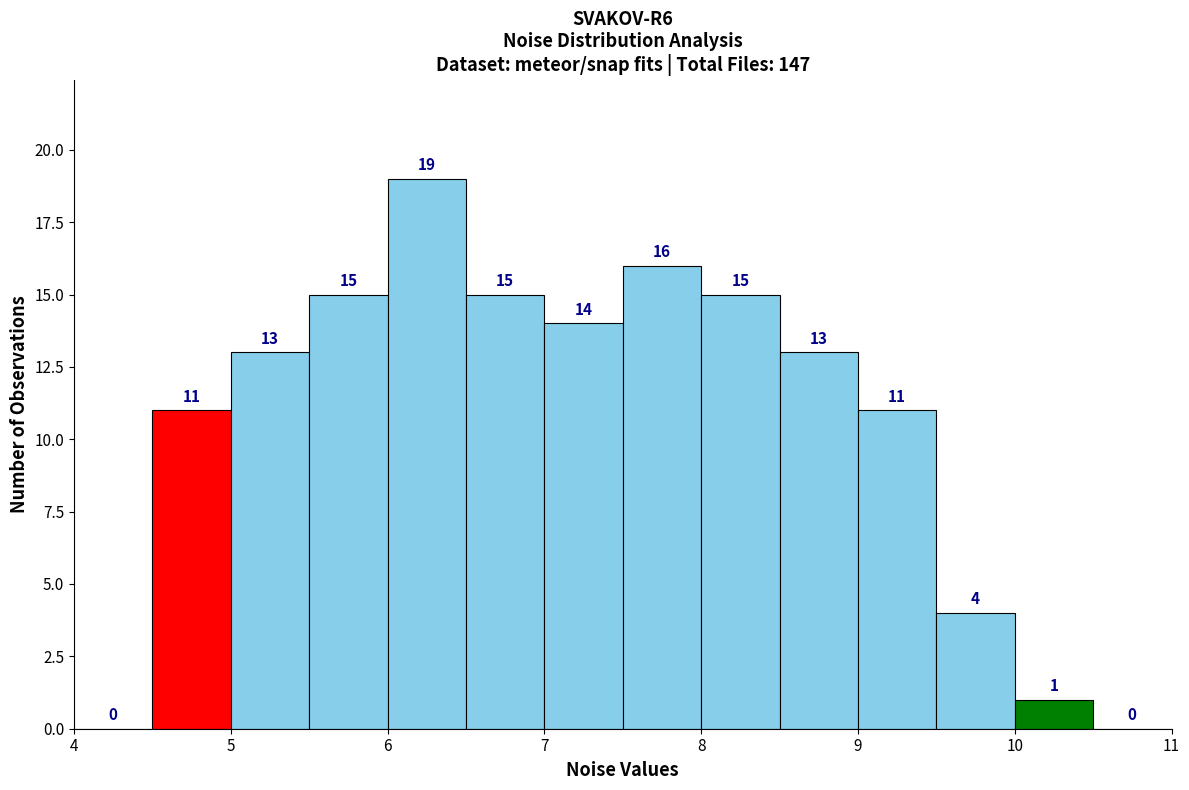

Reading left to right, transcribe this chart: for each bar, give the range it covers on the x-axis and its height.

4.0 to 4.5: 0
4.5 to 5.0: 11
5.0 to 5.5: 13
5.5 to 6.0: 15
6.0 to 6.5: 19
6.5 to 7.0: 15
7.0 to 7.5: 14
7.5 to 8.0: 16
8.0 to 8.5: 15
8.5 to 9.0: 13
9.0 to 9.5: 11
9.5 to 10.0: 4
10.0 to 10.5: 1
10.5 to 11.0: 0